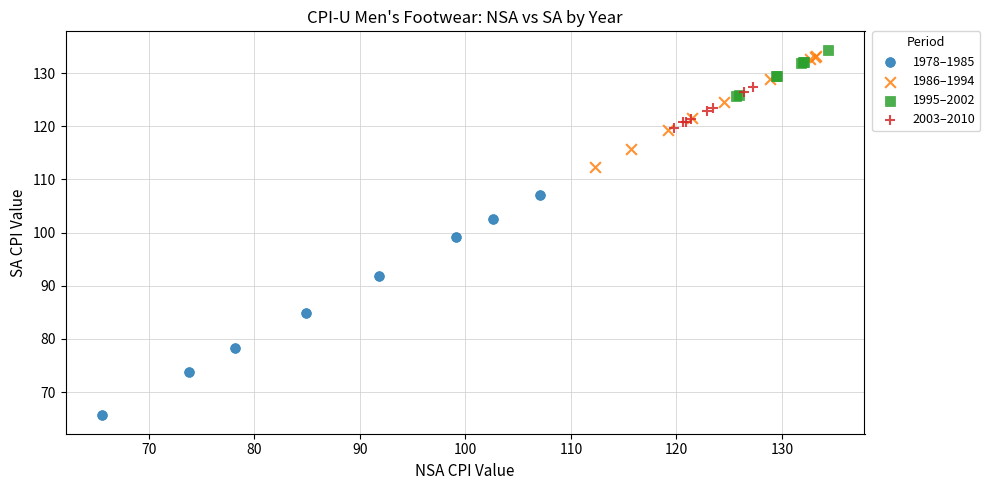

Which series has the widest spread of Y values?

1978–1985